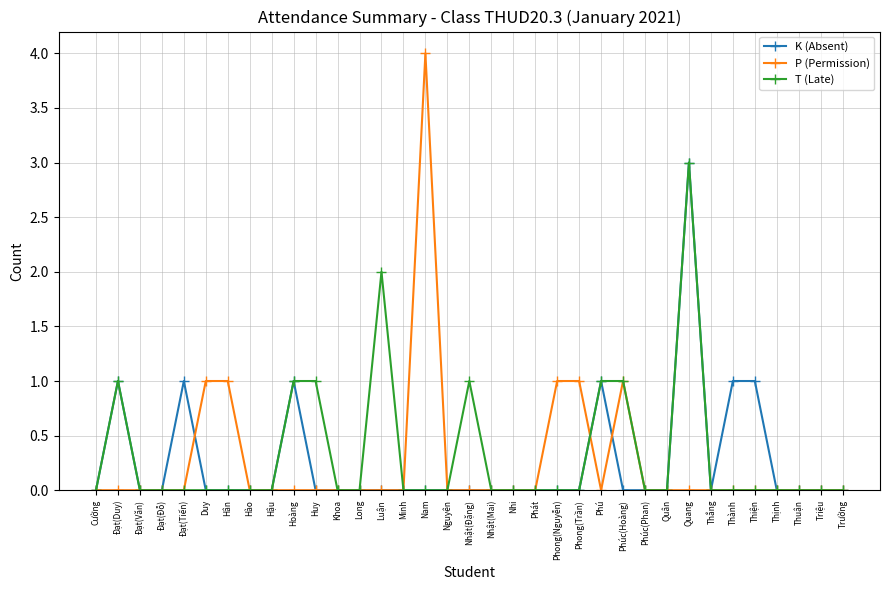

Which series has the largest range (max minus min)?

P (Permission)